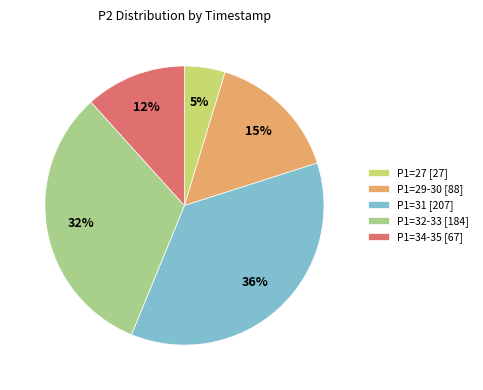

What is the smallest slice in the pie chart?

P1=27 [27]